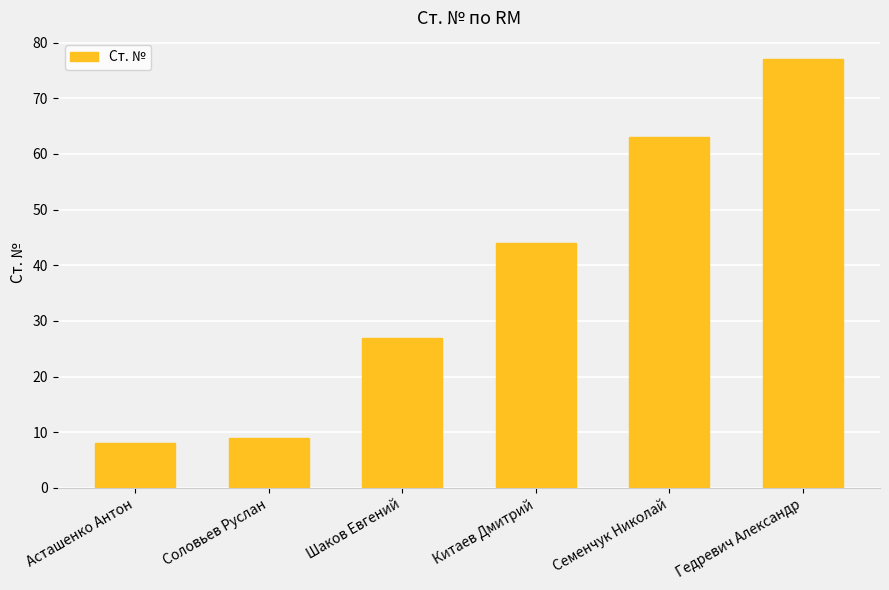

Which category has the lowest value across all series?

Асташенко Антон